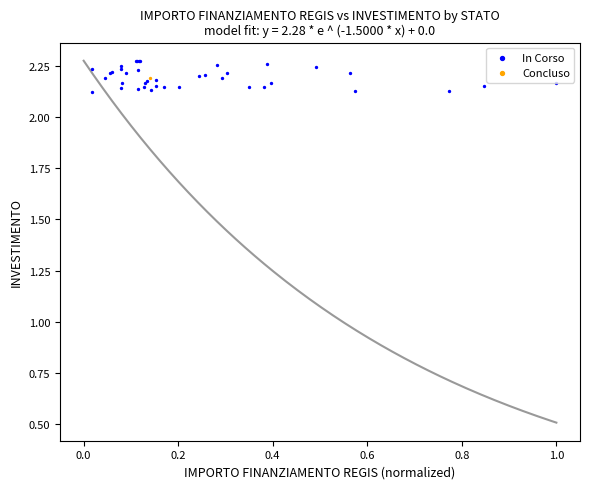

What are all the series names shown in the legend?

In Corso, Concluso